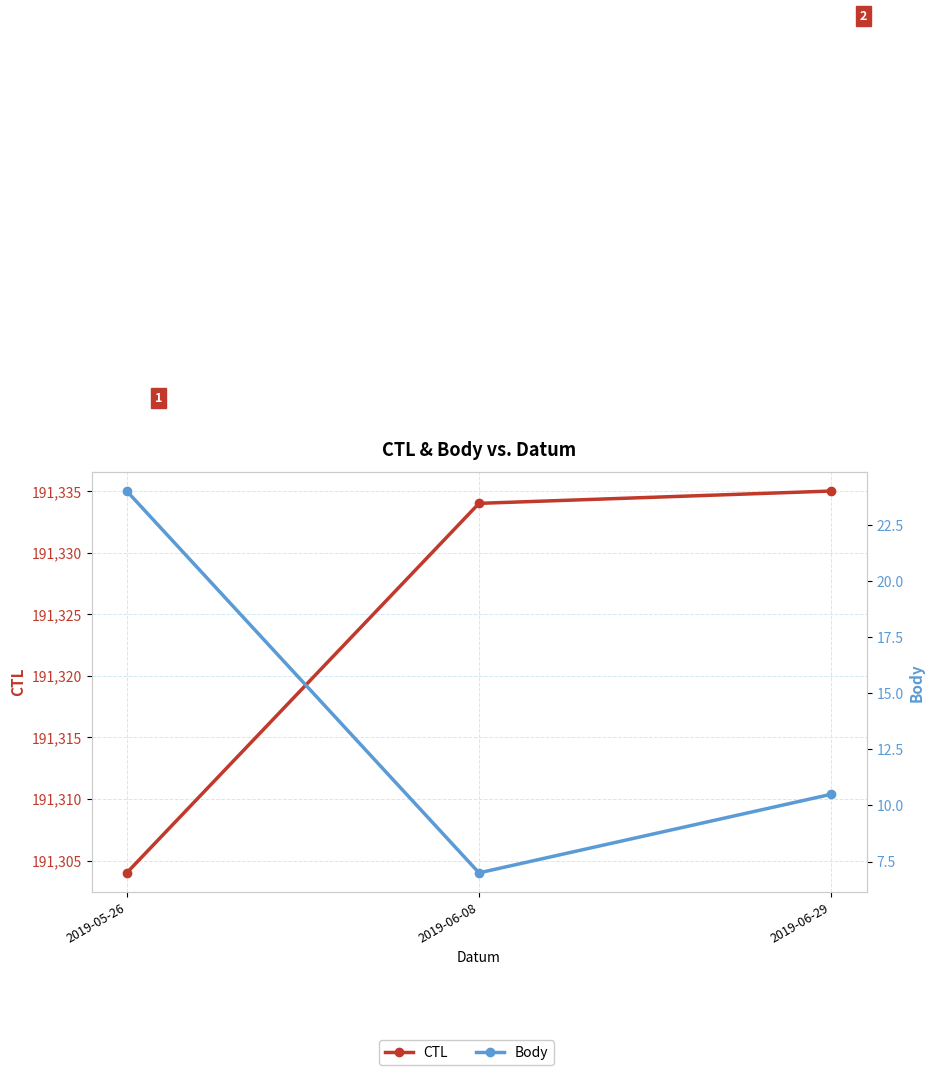

List the series in order of their overall mean, lowest first.

Body, CTL